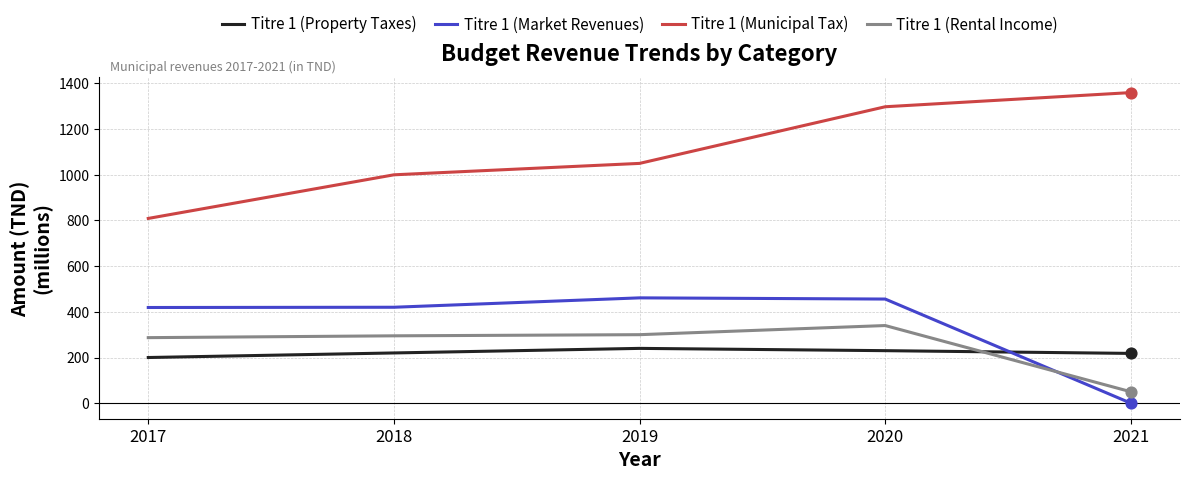

Is the value of Titre 1 (Property Taxes) at 2020 greater than the value of Titre 1 (Rental Income) at 2018?

No